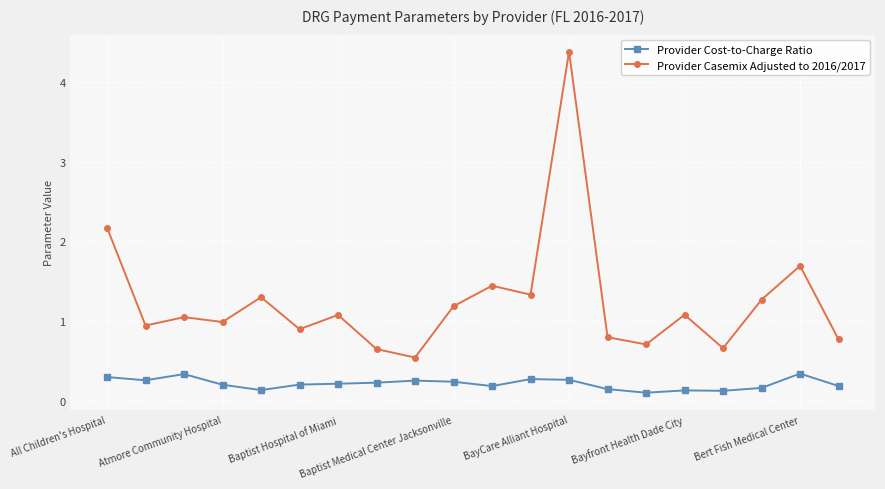

True or false: Provider Casemix Adjusted to 2016/2017 has more than 2 interior local peaks.

True